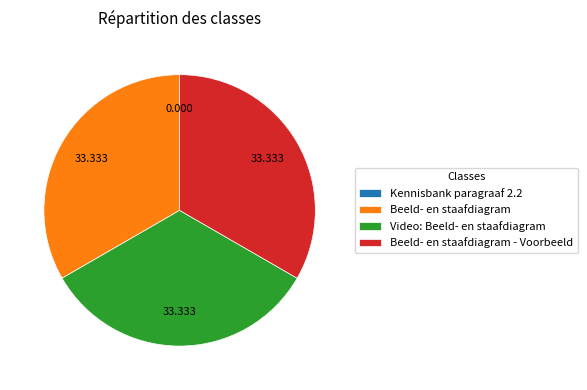

Is the sum of Beeld- en staafdiagram and Beeld- en staafdiagram - Voorbeeld greater than half?

Yes